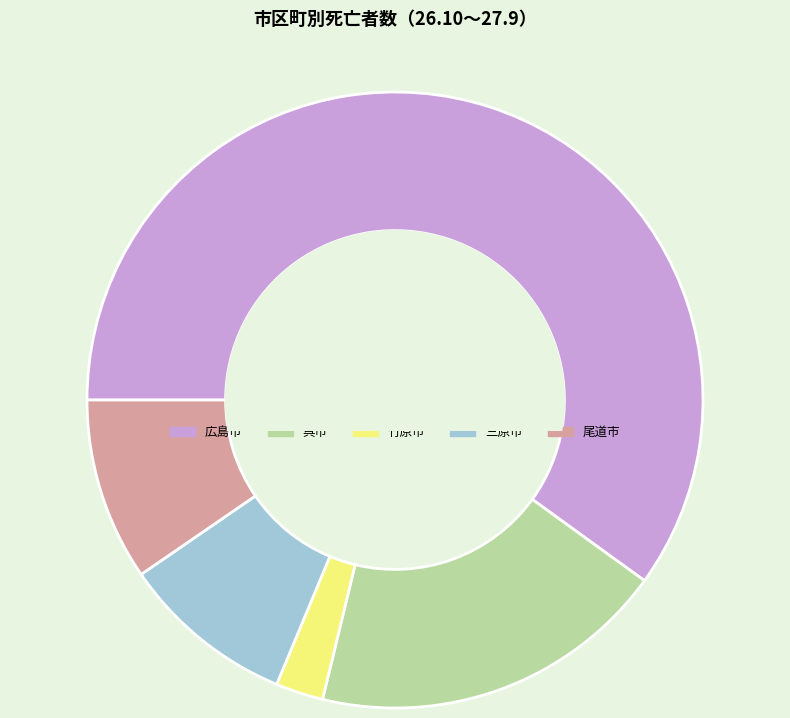

How many segments does this pie chart have?

5